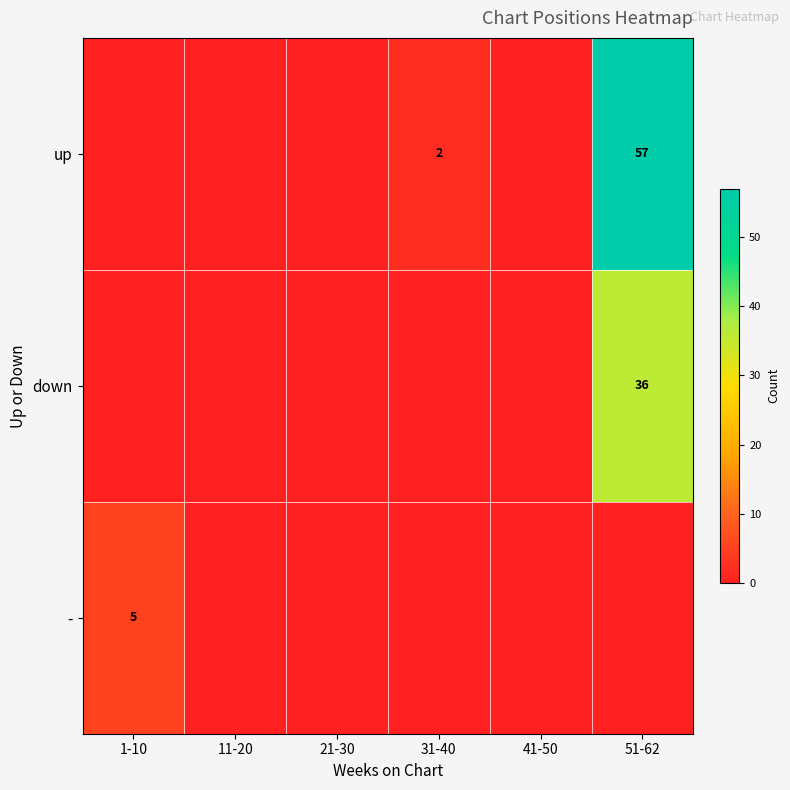

Is it true that up equals 2.6 at 31-40?

False